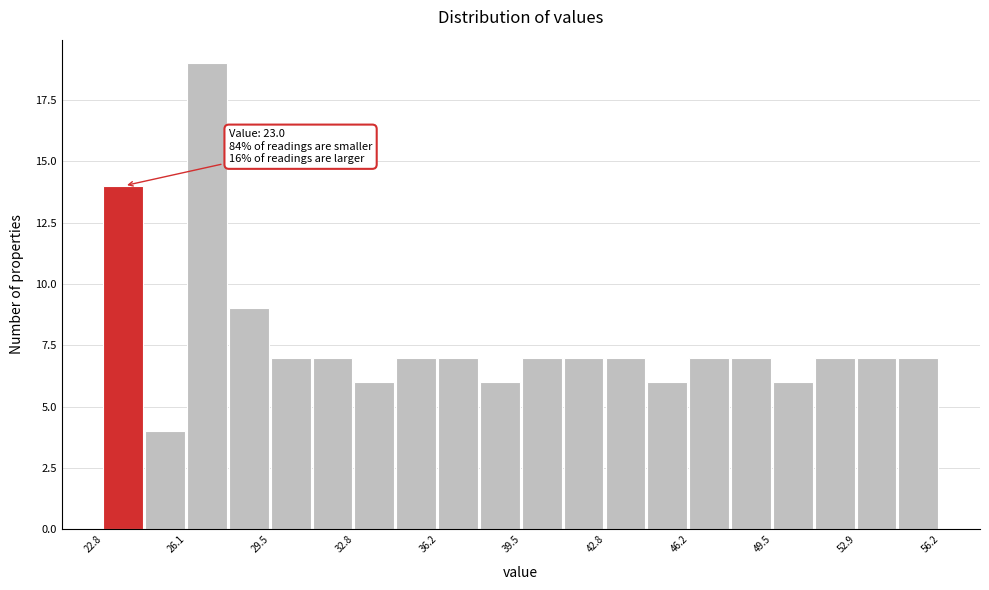

Around what value on the x-axis is the tallest bar? Give the approximate position of its centre, as read against the axis.

27.0